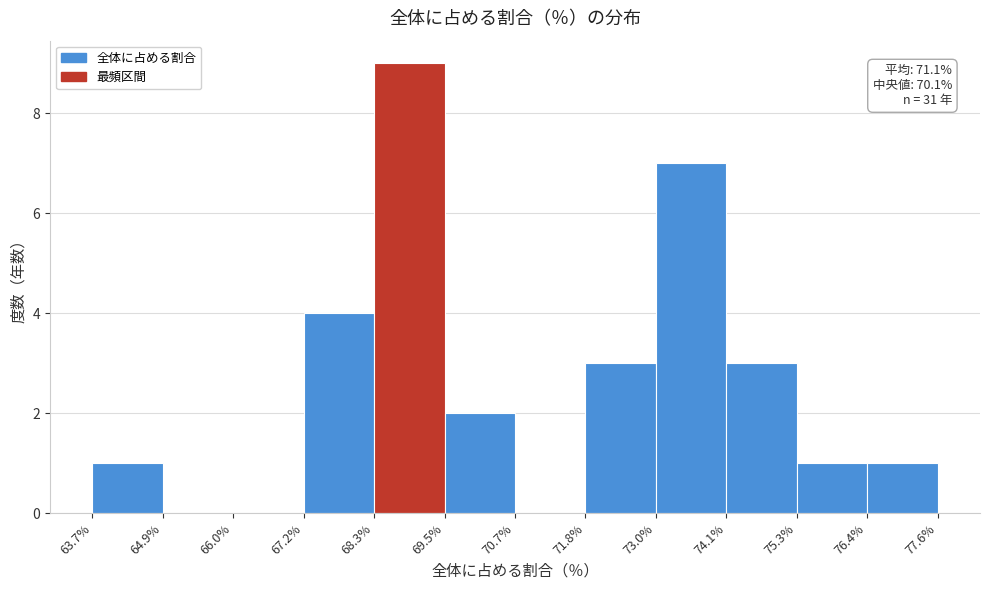

Over which range of the x-axis is the bar tallest?

68.3% to 69.5%